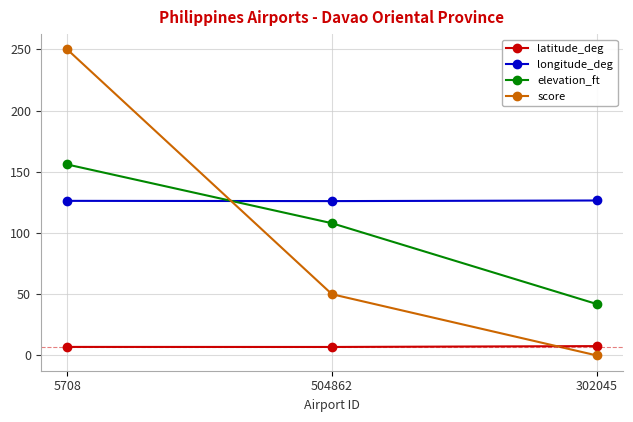

What are all the series names shown in the legend?

latitude_deg, longitude_deg, elevation_ft, score